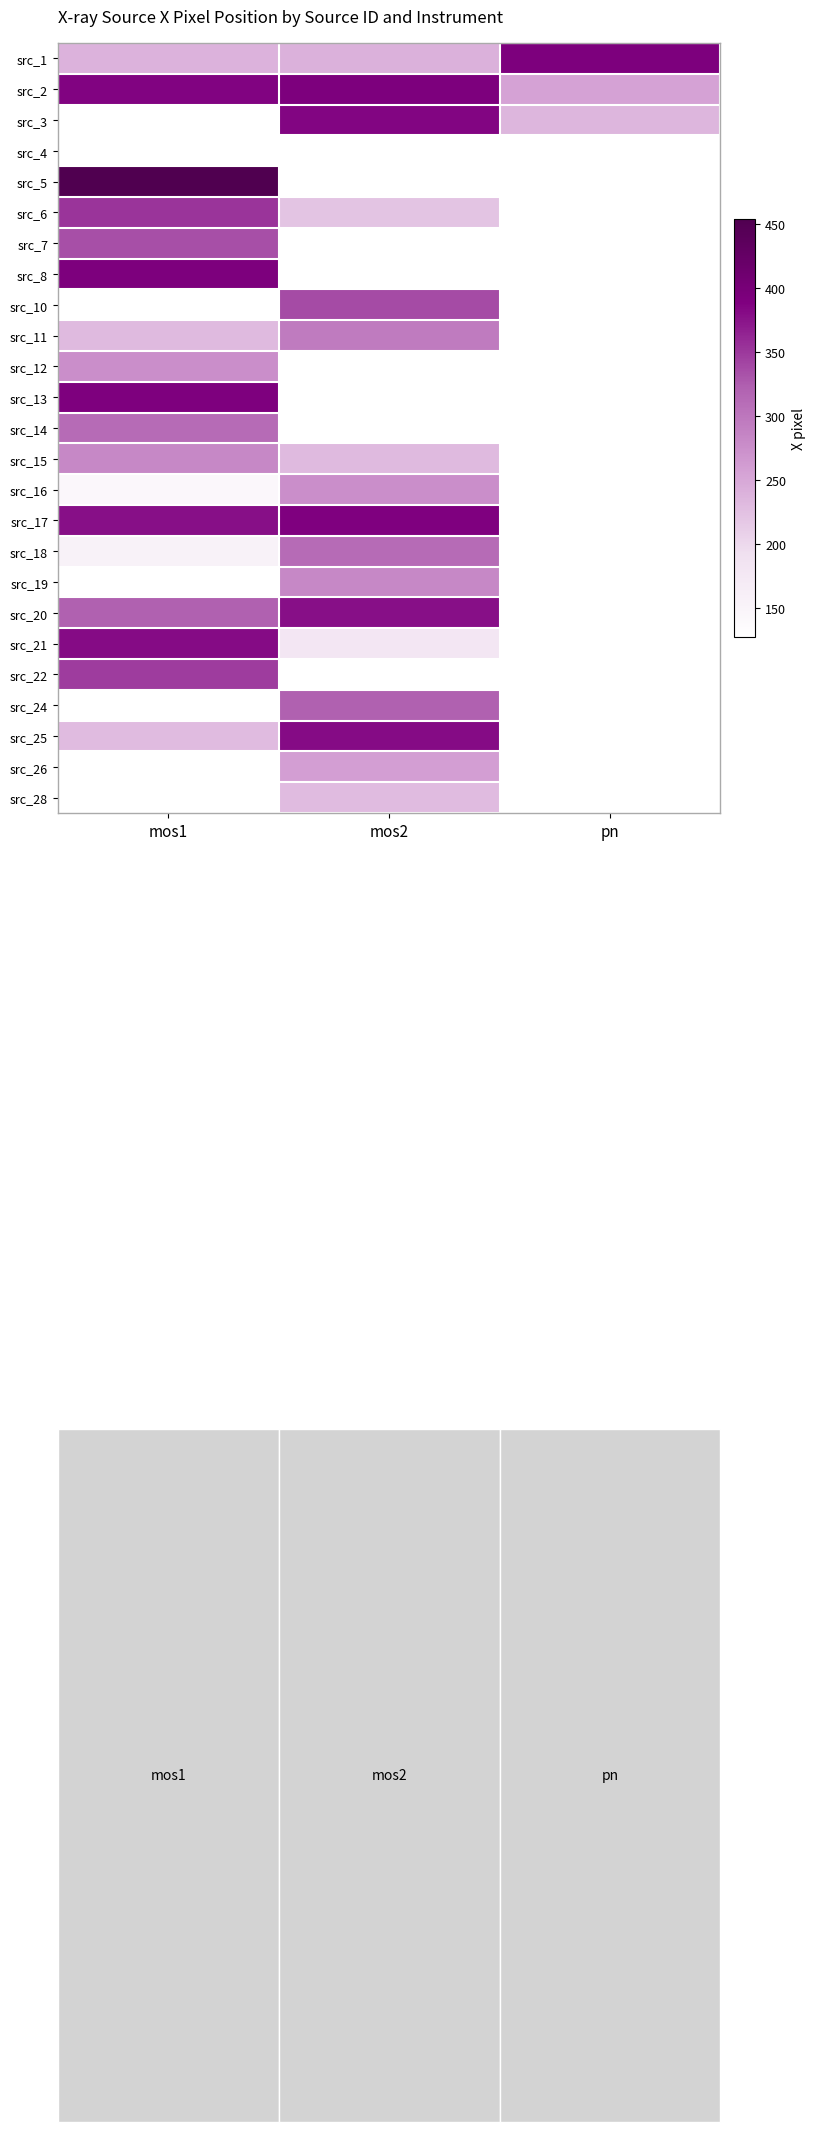

How many data points does each series have?

3